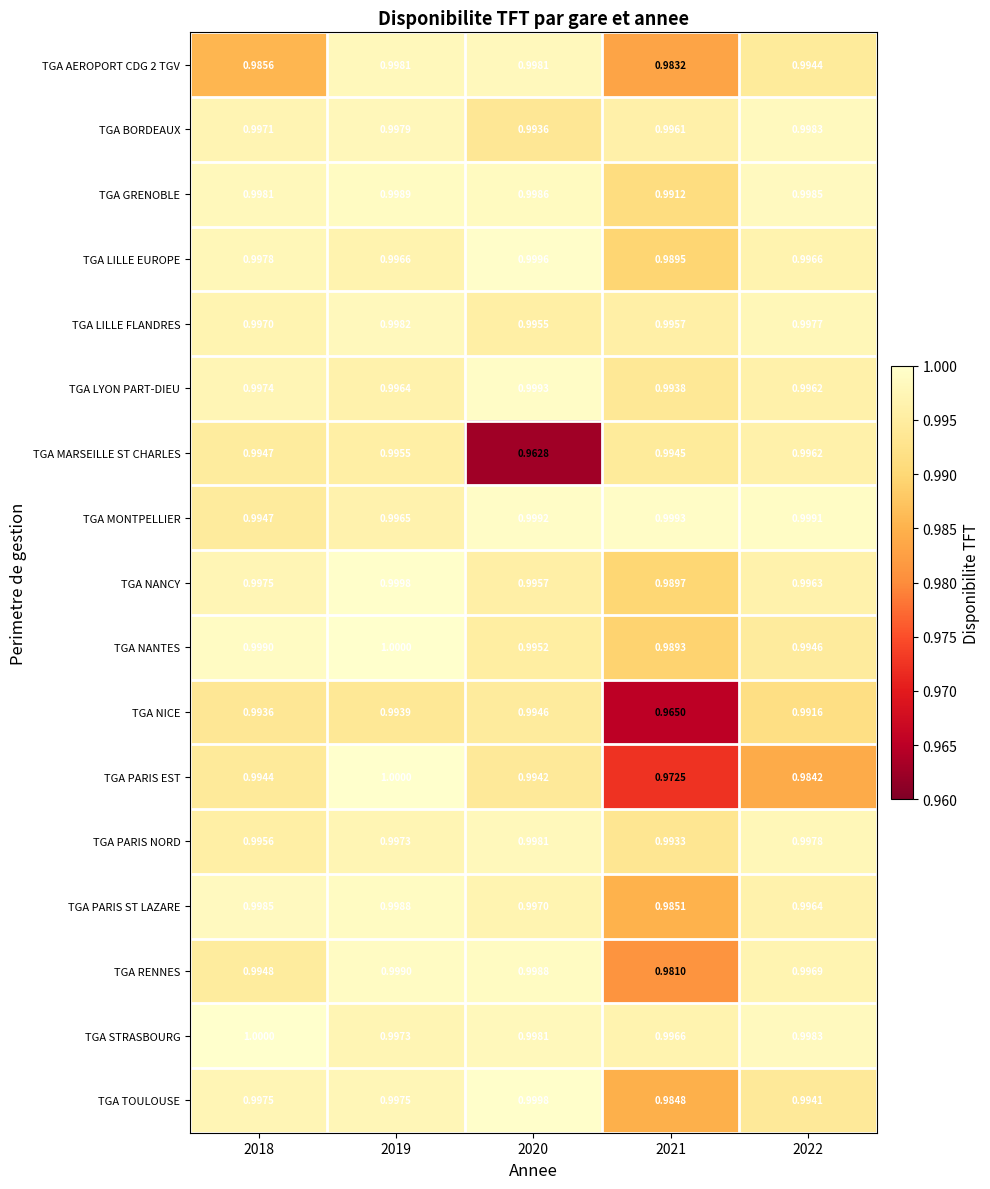

What is the minimum value shown in the chart?

1.0